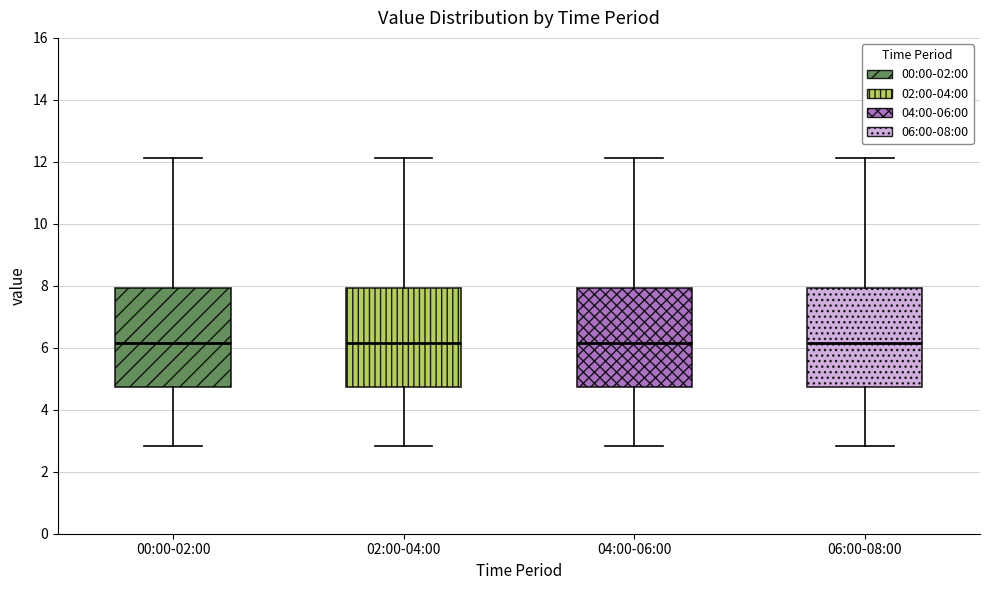

Reading left to right, transcribe this box plot: for each box, give where its median line is, the range the box spans, and where its two whiskers end, as read against the y-axis. The values are not printed on the chart, so give them approximately, as read against the axis.

00:00-02:00: median 6.2, box 4.8 to 8.0, whiskers 2.8 to 12.2
02:00-04:00: median 6.2, box 4.8 to 8.0, whiskers 2.8 to 12.2
04:00-06:00: median 6.2, box 4.8 to 8.0, whiskers 2.8 to 12.2
06:00-08:00: median 6.2, box 4.8 to 8.0, whiskers 2.8 to 12.2